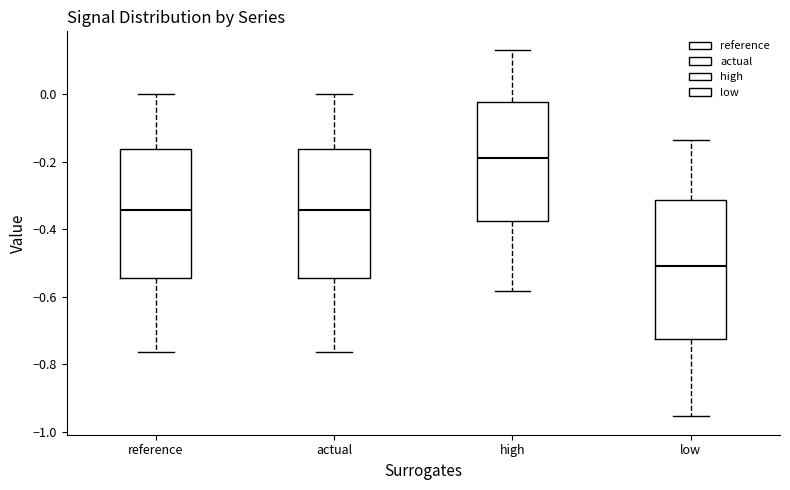

Which box has the highest median line?

high